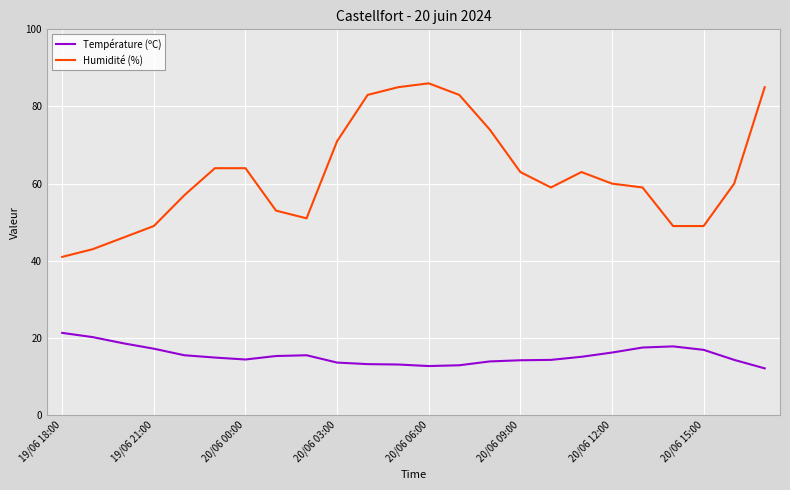

At how many categories does at least one series exceed 47?

21